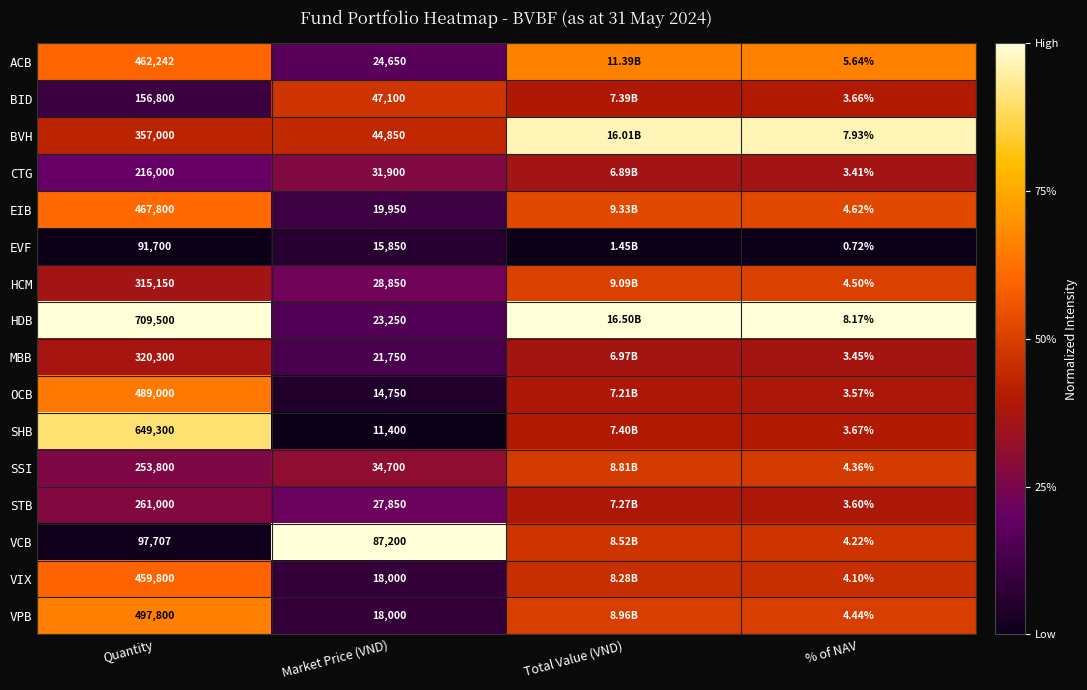

Is the value of HCM at % of NAV greater than the value of CTG at Quantity?

No